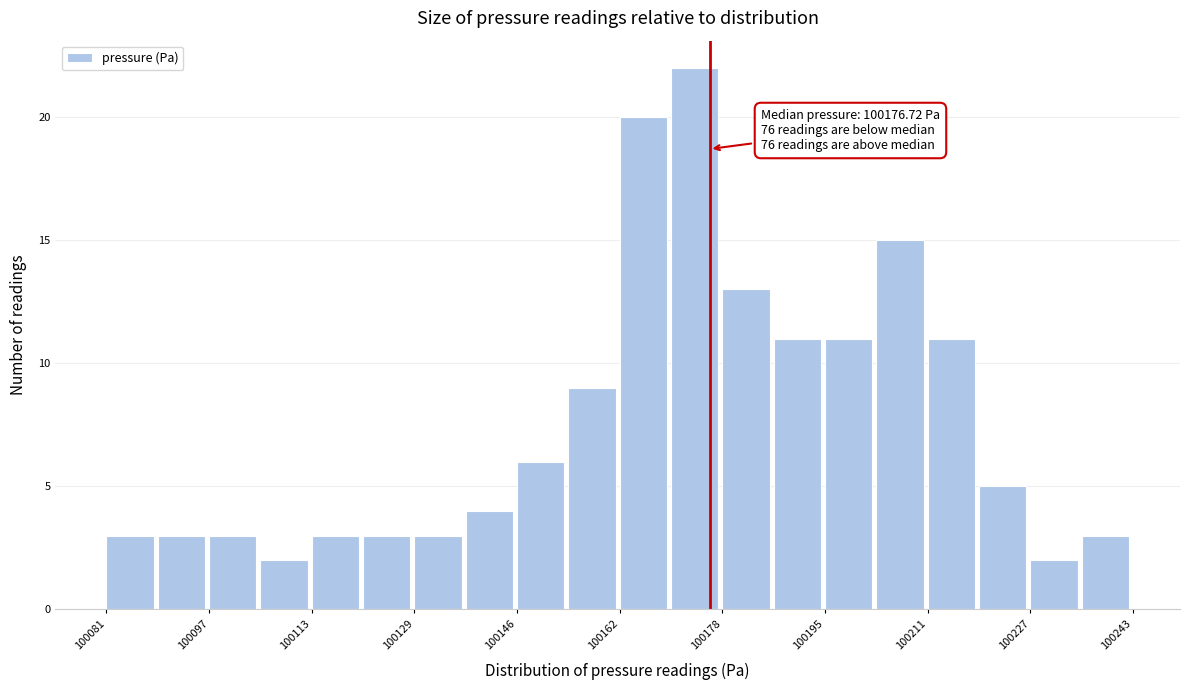

Over which range of the x-axis is the bar tallest?

100170 to 100178